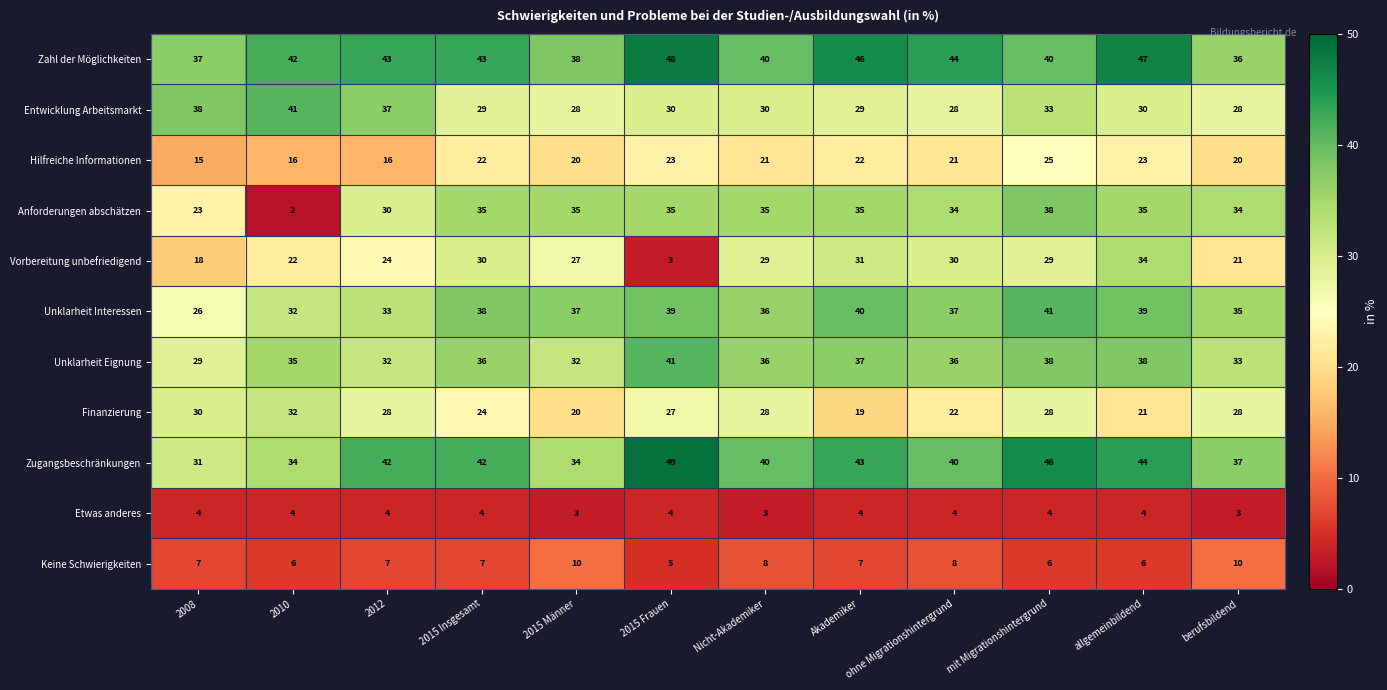

What is the minimum value for Keine Schwierigkeiten?

5